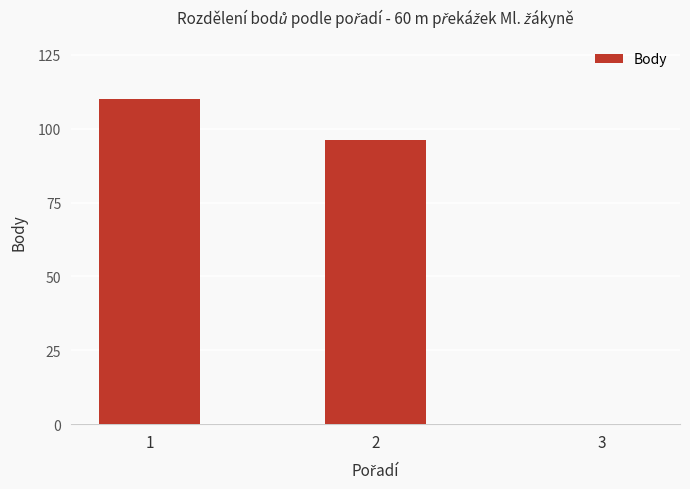

Is it true that the value at 3 is 0?

True